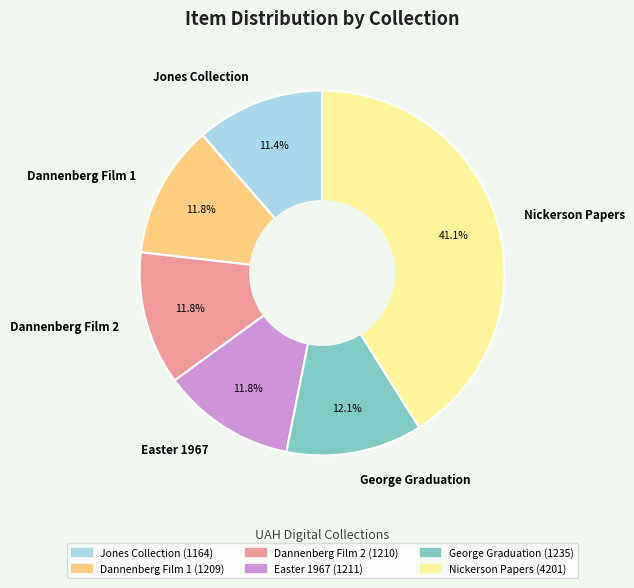

How many segments does this pie chart have?

6